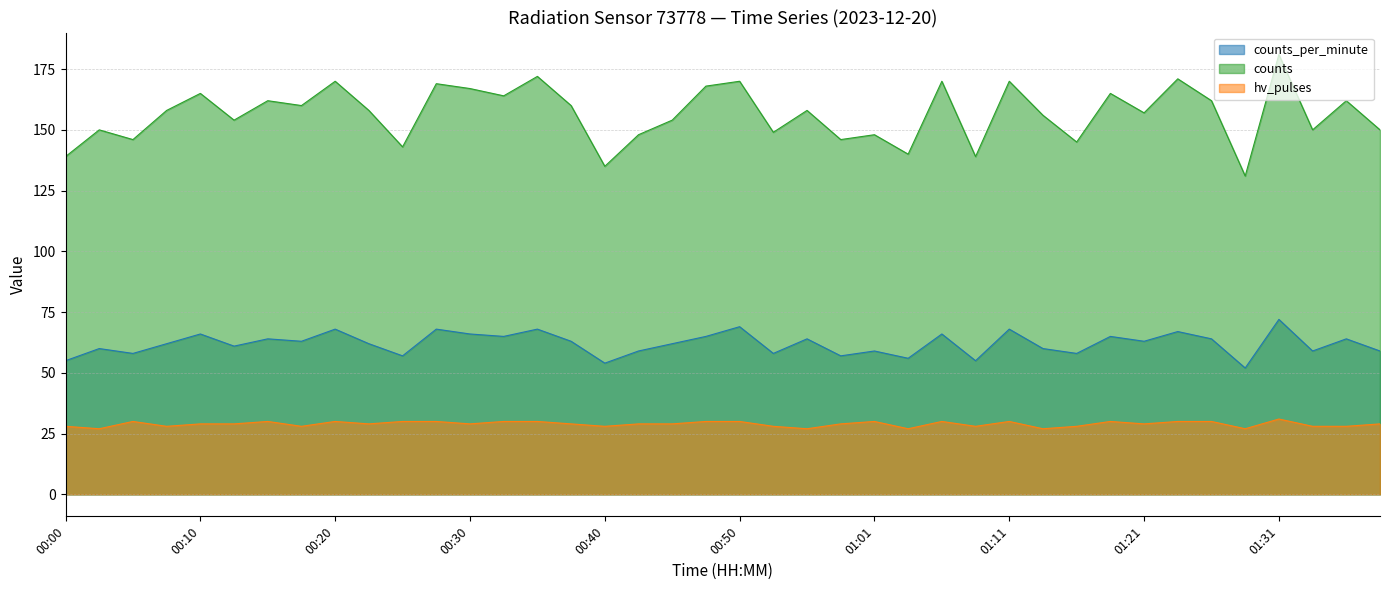

How many lines are shown in the chart?

3